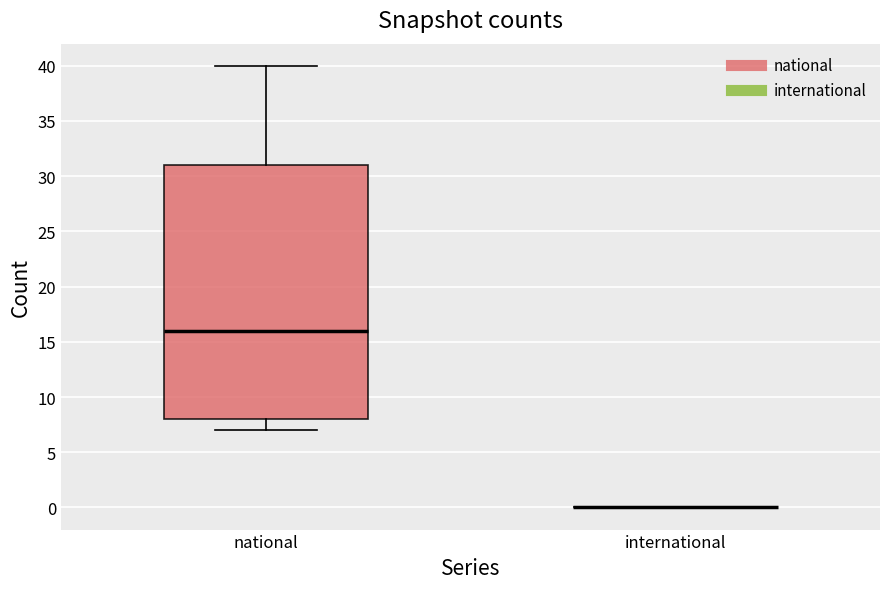

Reading left to right, read every box against the y-axis: the position of its median line, the range the box covers, and the ends of its whiskers. The values are not printed on the chart, so give them approximately, as read against the axis.

national: median 16, box 8 to 31, whiskers 7 to 40
international: box collapsed to a line at 0, whiskers 0 to 0